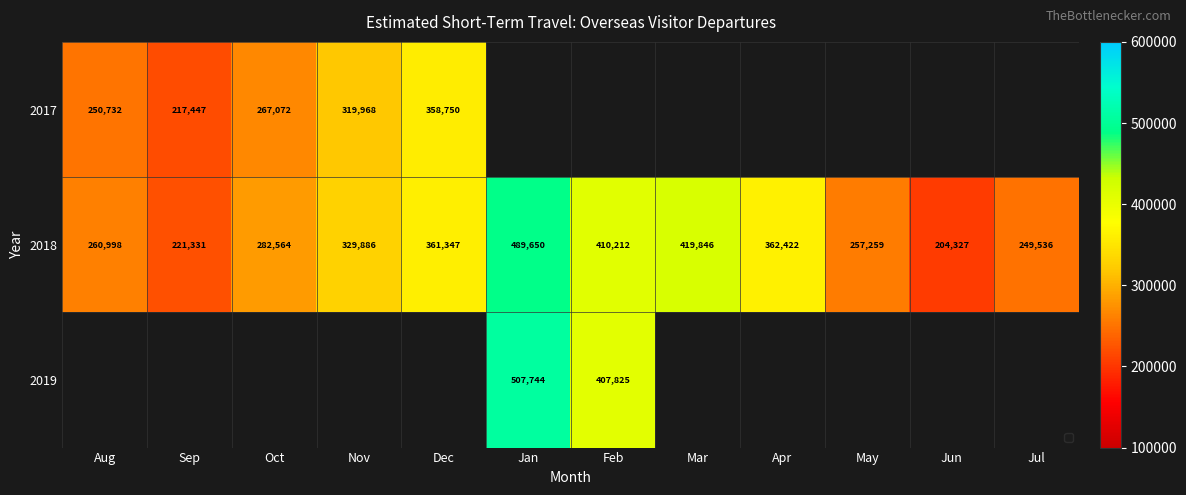

What value does the 2018 series have at Mar, to the nearest 100?

419800